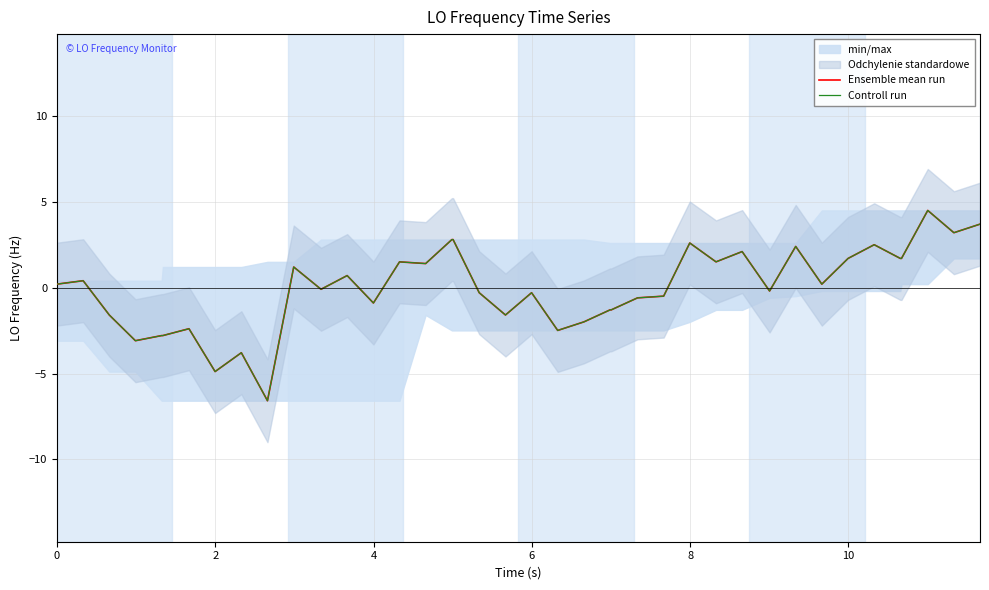

What is the difference between the second highest and minimum values in the Controll run series?

10.3